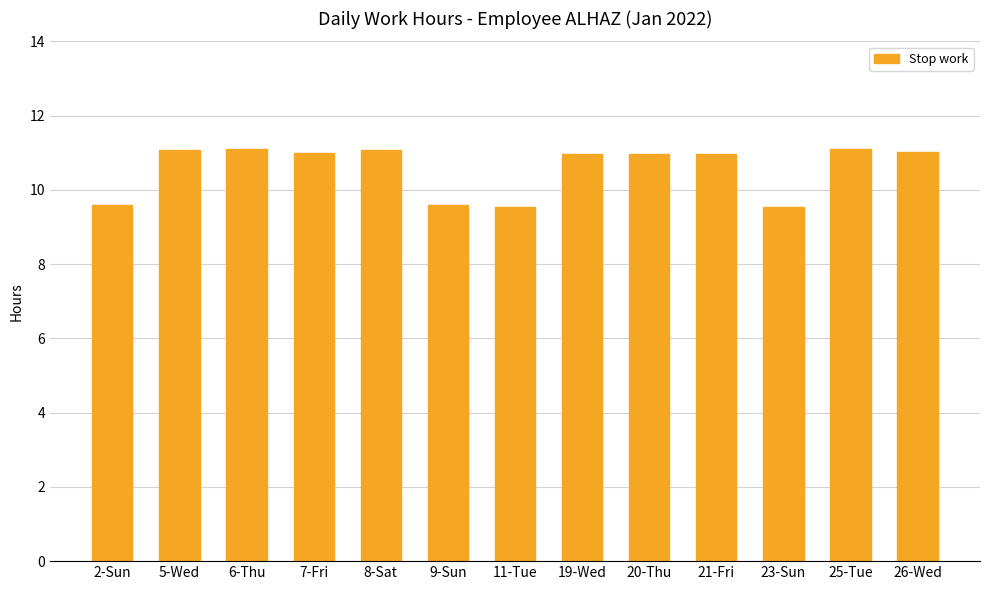

Does the chart contain any negative values?

No